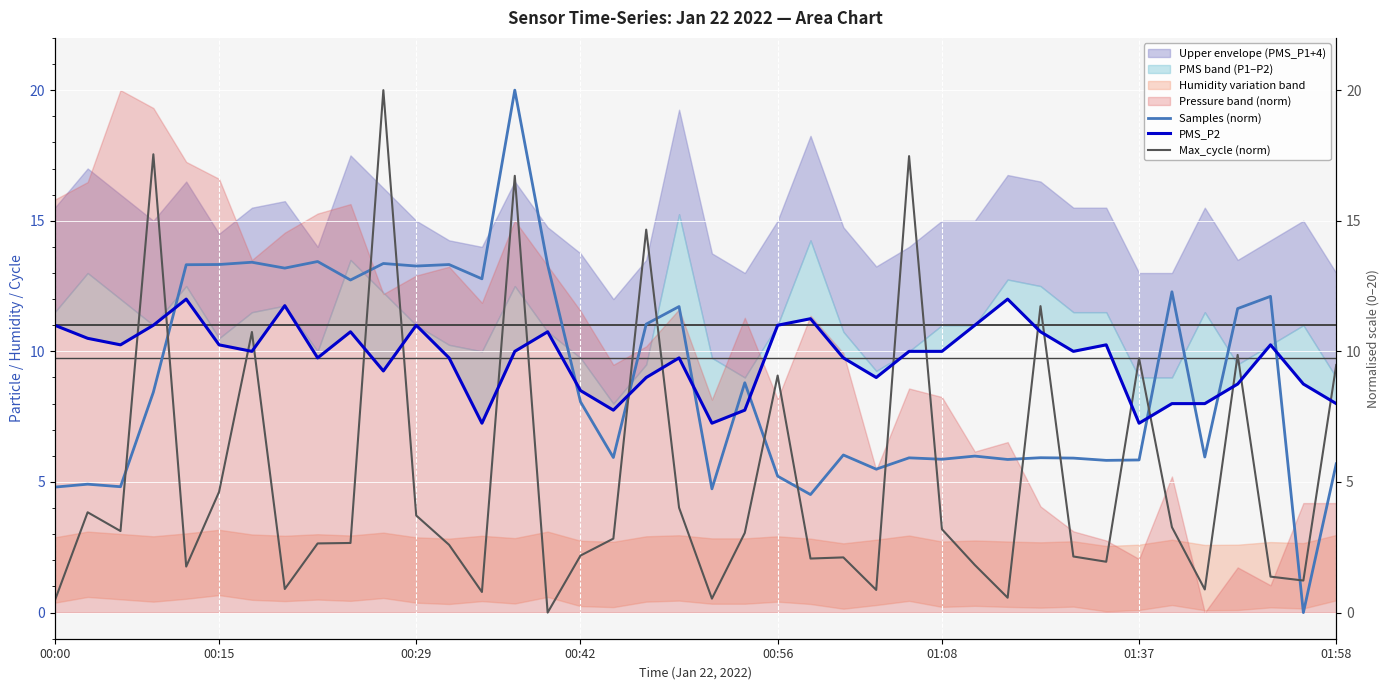

What is the difference between the highest and lowest values at 00:15?

6.7